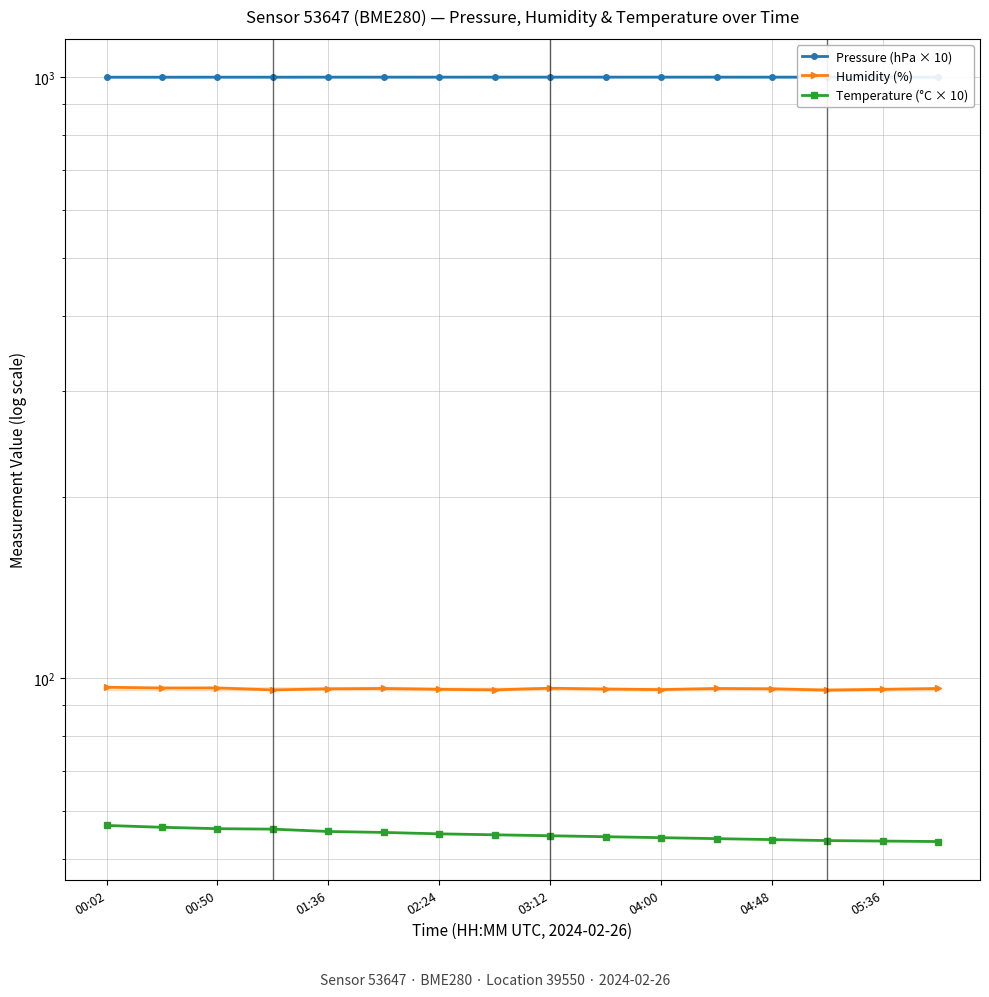

What position from the left is 11?

12